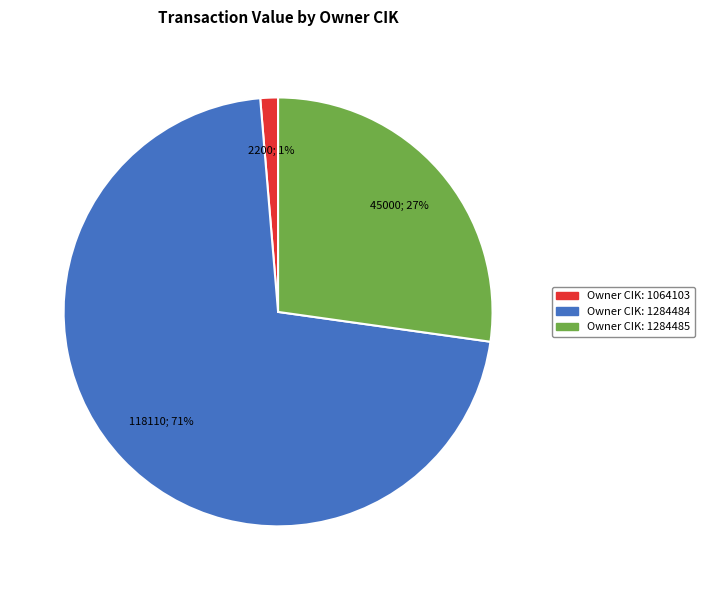

To the nearest percent, what is the average slice percentage?

33%